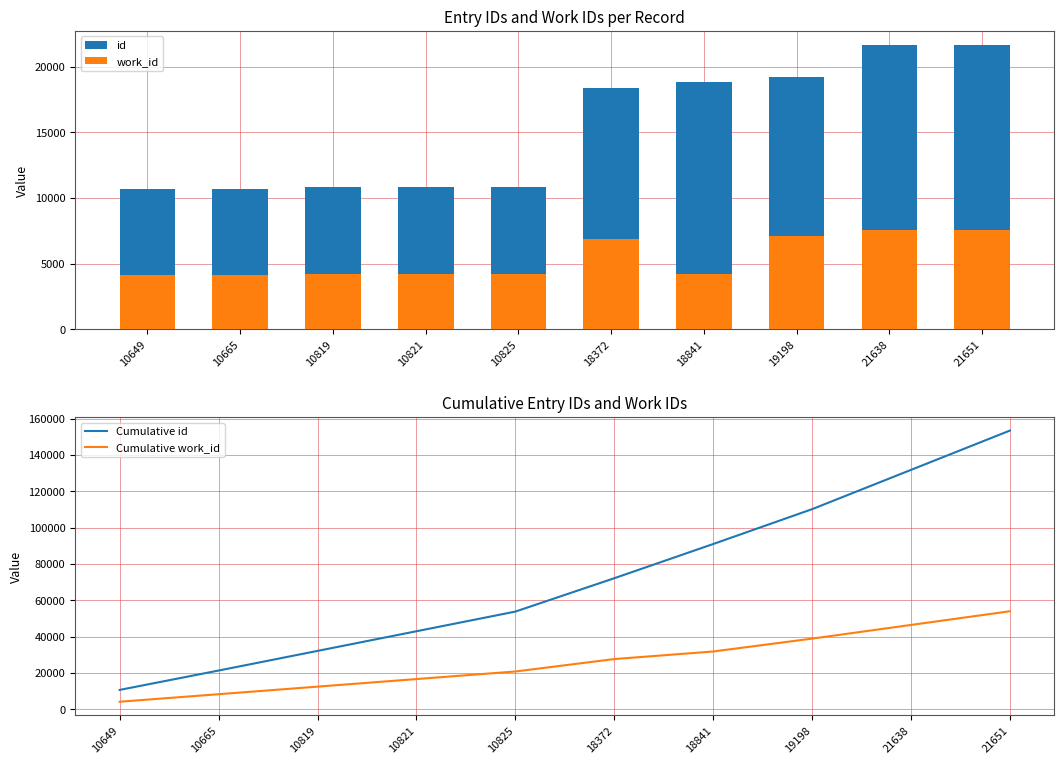

Reading left to right, extract all data points from this chart.

id: 10649=10649	10665=10665	10819=10819	10821=10821	10825=10825	18372=18372	18841=18841	19198=19198	21638=21638	21651=21651
work_id: 10649=4141	10665=4141	10819=4171	10821=4171	10825=4171	18372=6842	18841=4169	19198=7097	21638=7528	21651=7537
Cumulative id: 10649=10649	10665=21314	10819=32133	10821=42954	10825=53779	18372=72151	18841=90992	19198=110190	21638=131828	21651=153479
Cumulative work_id: 10649=4141	10665=8282	10819=12453	10821=16624	10825=20795	18372=27637	18841=31806	19198=38903	21638=46431	21651=53968